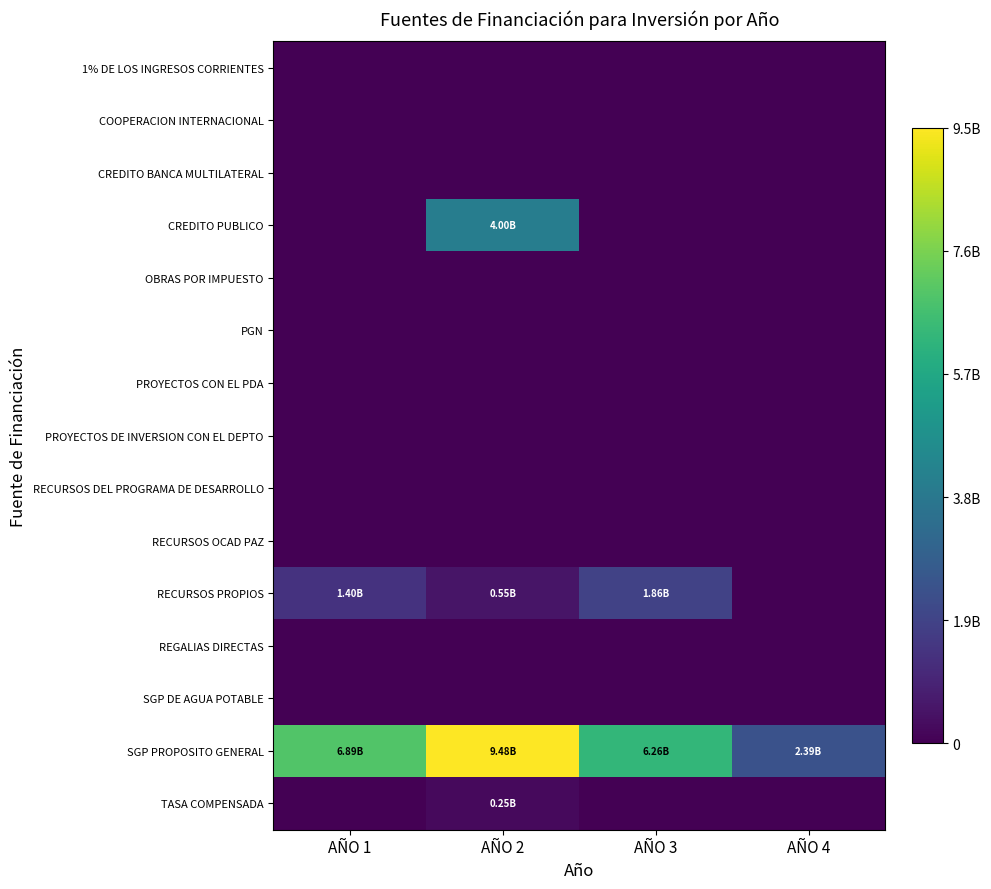

Reading right to left, what are all the values shown in this chart?

1% DE LOS INGRESOS CORRIENTES: AÑO 4=0.0	AÑO 3=0.0	AÑO 2=0.0	AÑO 1=0.0
COOPERACION INTERNACIONAL: AÑO 4=0.0	AÑO 3=0.0	AÑO 2=0.0	AÑO 1=0.0
CREDITO BANCA MULTILATERAL: AÑO 4=0.0	AÑO 3=0.0	AÑO 2=0.0	AÑO 1=0.0
CREDITO PUBLICO: AÑO 4=0.0	AÑO 3=0.0	AÑO 2=3999526092.0	AÑO 1=0.0
OBRAS POR IMPUESTO: AÑO 4=0.0	AÑO 3=0.0	AÑO 2=0.0	AÑO 1=0.0
PGN: AÑO 4=0.0	AÑO 3=0.0	AÑO 2=0.0	AÑO 1=0.0
PROYECTOS CON EL PDA: AÑO 4=0.0	AÑO 3=0.0	AÑO 2=0.0	AÑO 1=0.0
PROYECTOS DE INVERSION CON EL DEPTO: AÑO 4=0.0	AÑO 3=0.0	AÑO 2=0.0	AÑO 1=0.0
RECURSOS DEL PROGRAMA DE DESARROLLO: AÑO 4=0.0	AÑO 3=0.0	AÑO 2=0.0	AÑO 1=0.0
RECURSOS OCAD PAZ: AÑO 4=0.0	AÑO 3=0.0	AÑO 2=0.0	AÑO 1=0.0
RECURSOS PROPIOS: AÑO 4=0.0	AÑO 3=1860873330.0	AÑO 2=549032736.7	AÑO 1=1398497405.0
REGALIAS DIRECTAS: AÑO 4=0.0	AÑO 3=0.0	AÑO 2=0.0	AÑO 1=0.0
SGP DE AGUA POTABLE: AÑO 4=0.0	AÑO 3=0.0	AÑO 2=0.0	AÑO 1=0.0
SGP PROPOSITO GENERAL: AÑO 4=2394761499.0	AÑO 3=6262865532.0	AÑO 2=9477580504.0	AÑO 1=6892582468.0
TASA COMPENSADA: AÑO 4=0.0	AÑO 3=0.0	AÑO 2=249464956.0	AÑO 1=0.0